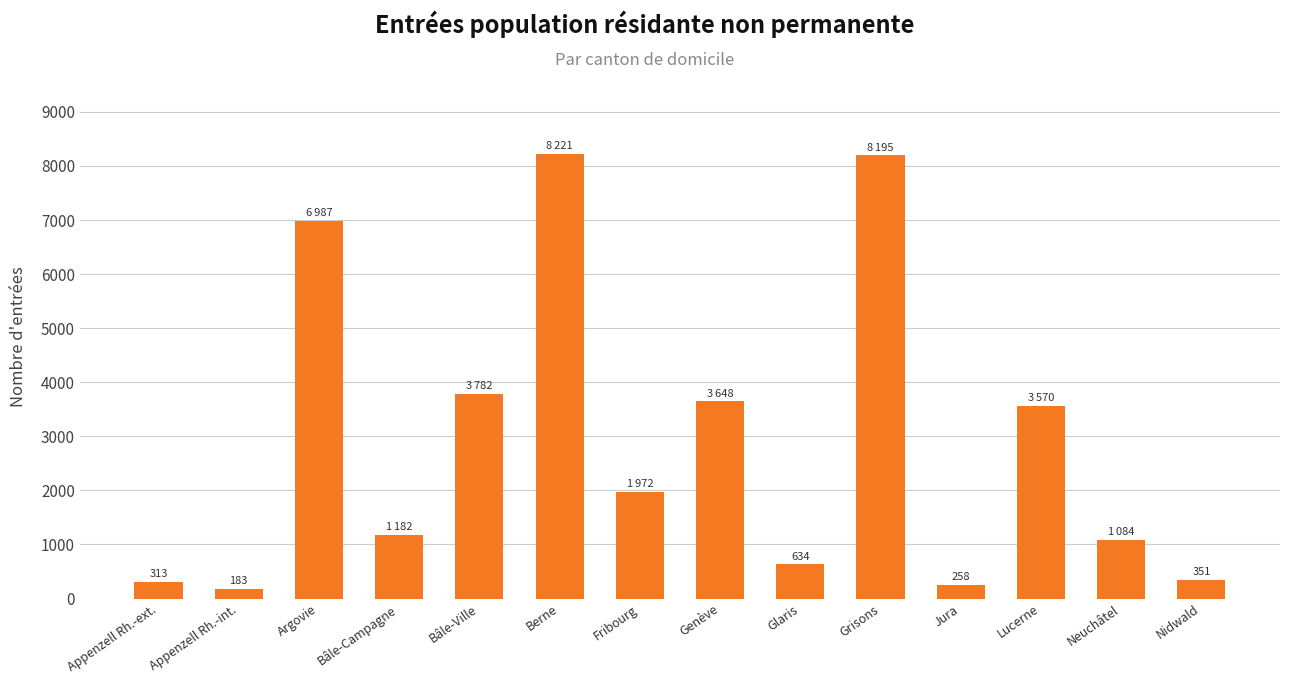

What is the label of the 2nd bar from the left?

Appenzell Rh.-int.